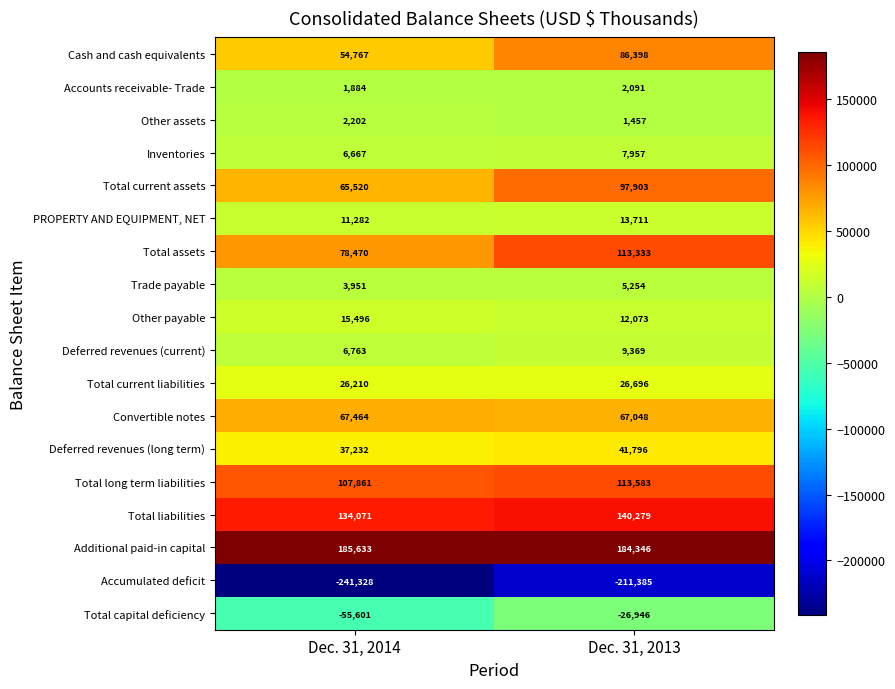

Which series has the largest total across all categories?

Additional paid-in capital